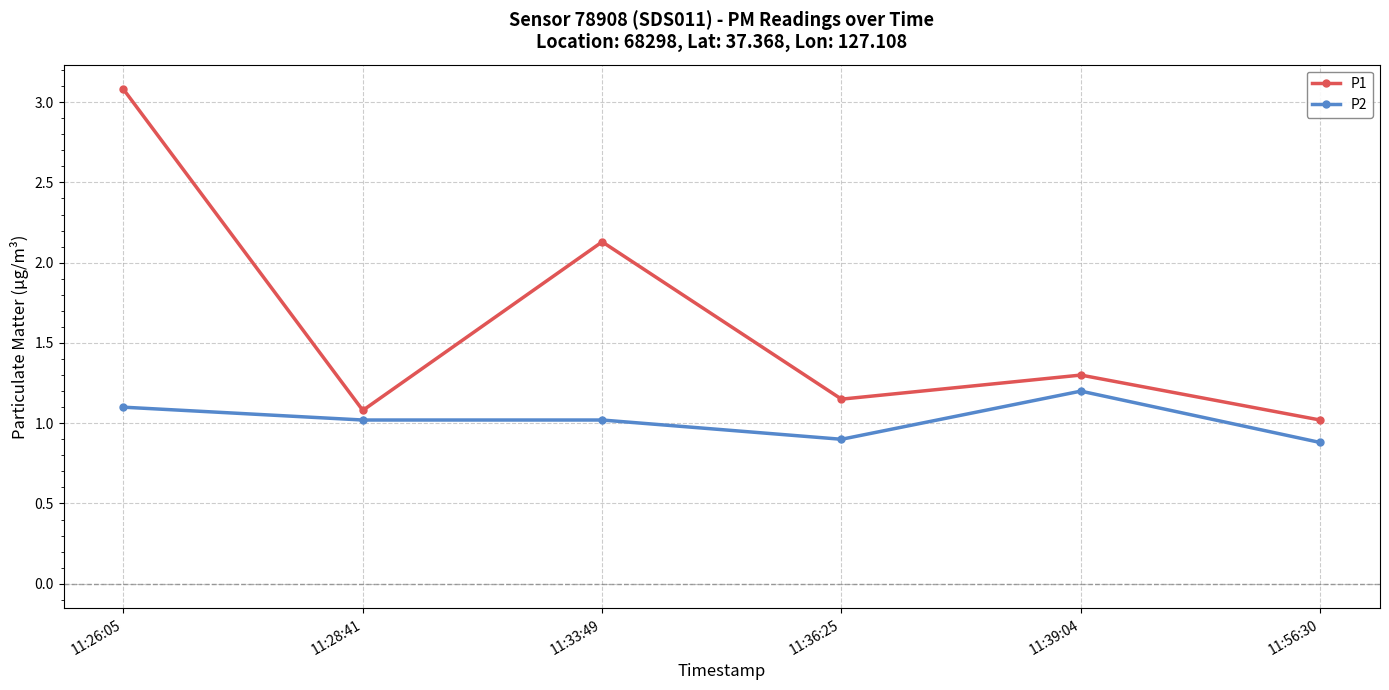

What value does the P2 series have at 11:56:30?

0.9